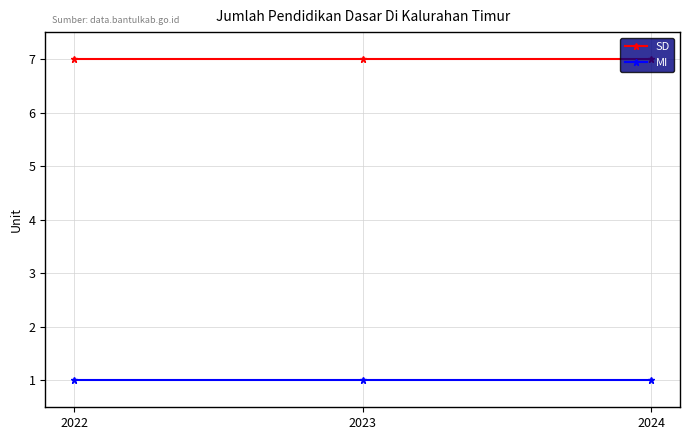

What is the highest value of the MI series?

1